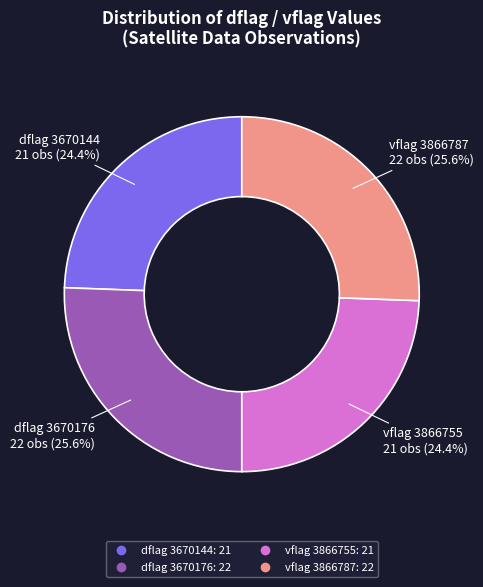

How many segments does this pie chart have?

4